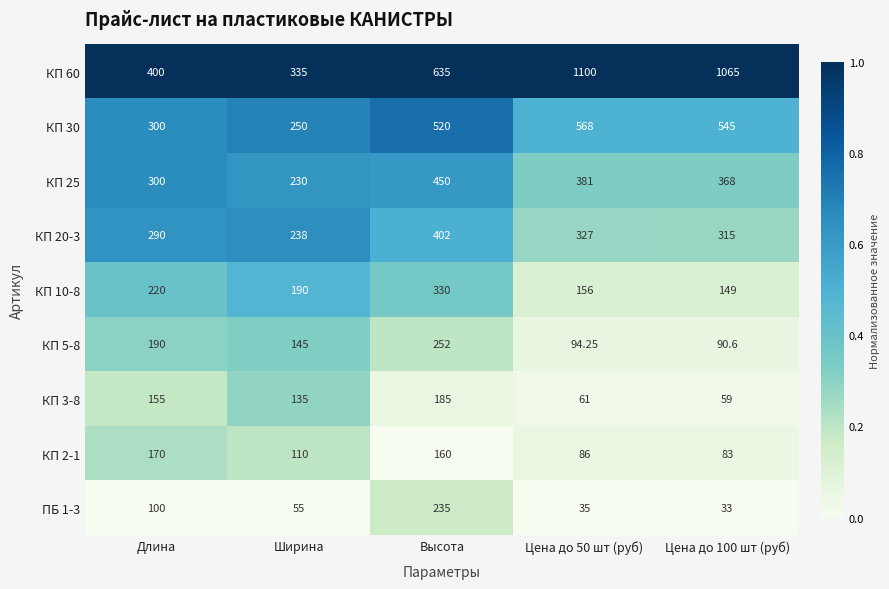

At which category is the sum across all series the highest?

Высота